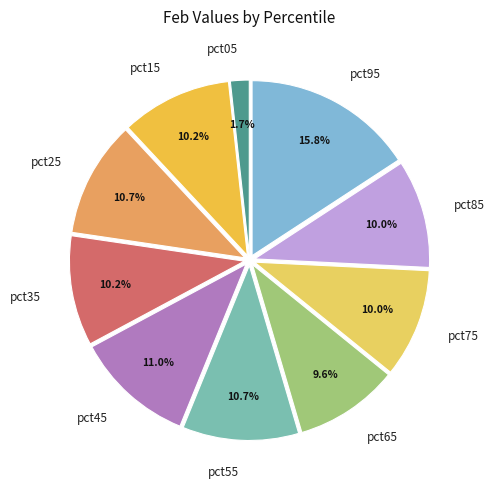

Which category has the smallest portion of the pie?

pct05